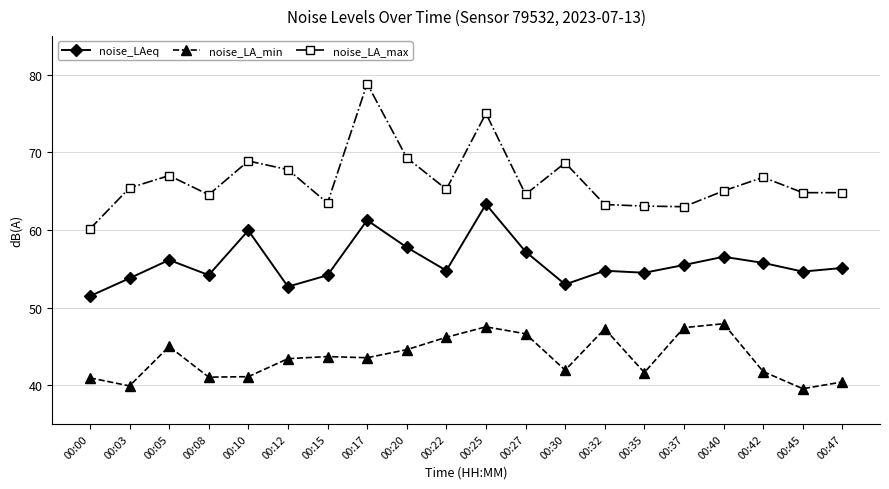

The value of noise_LA_max at 00:30 is 68.6. True or false?

True